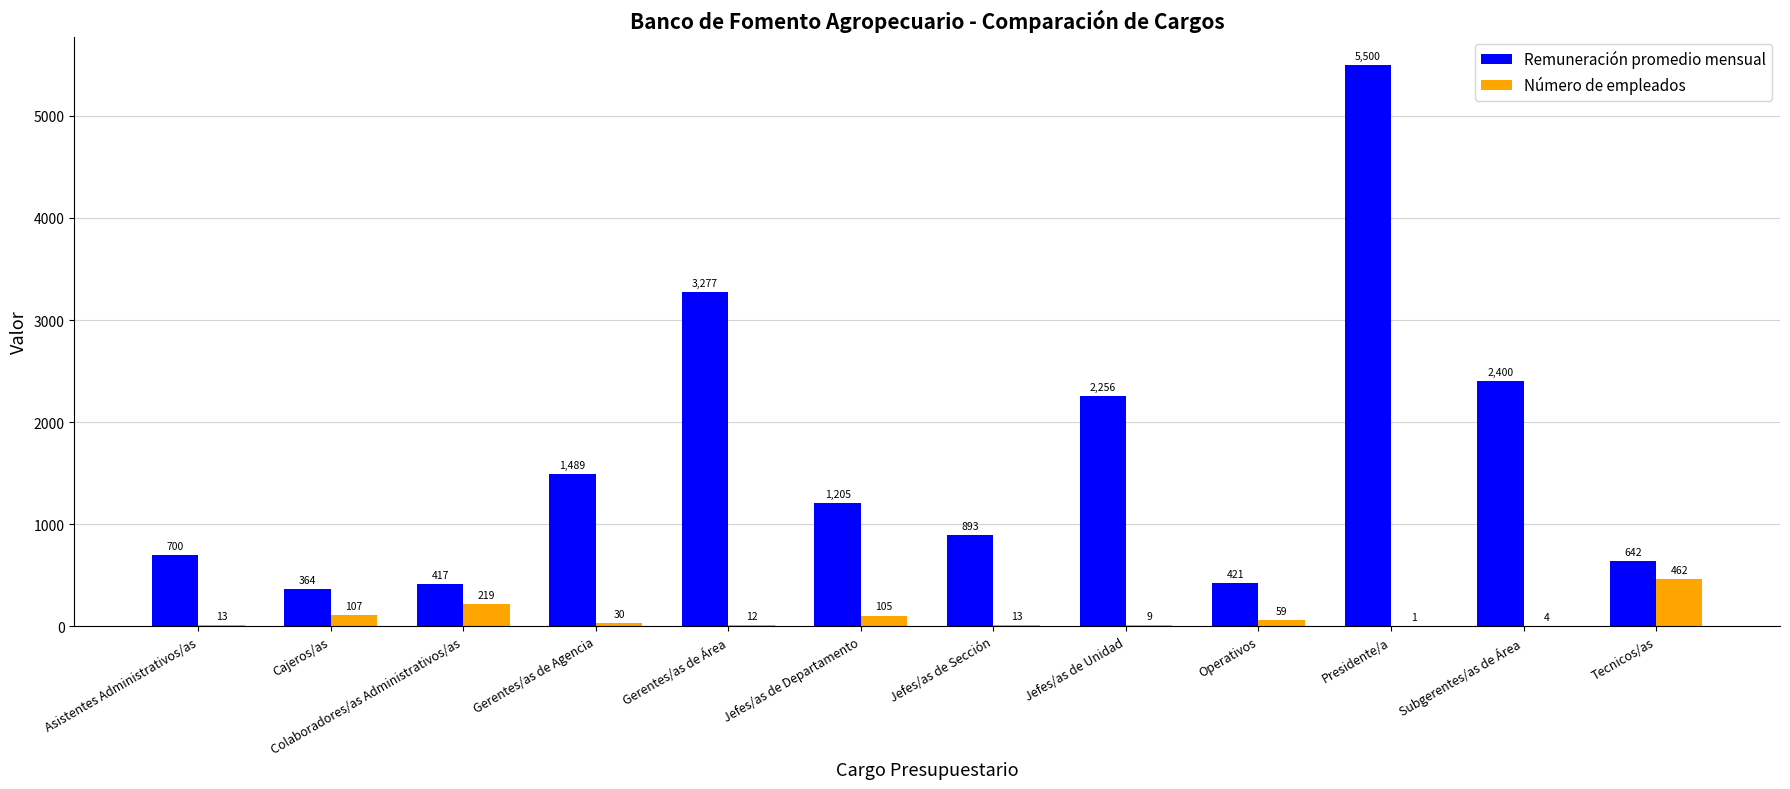

At which category is the sum across all series the highest?

Presidente/a